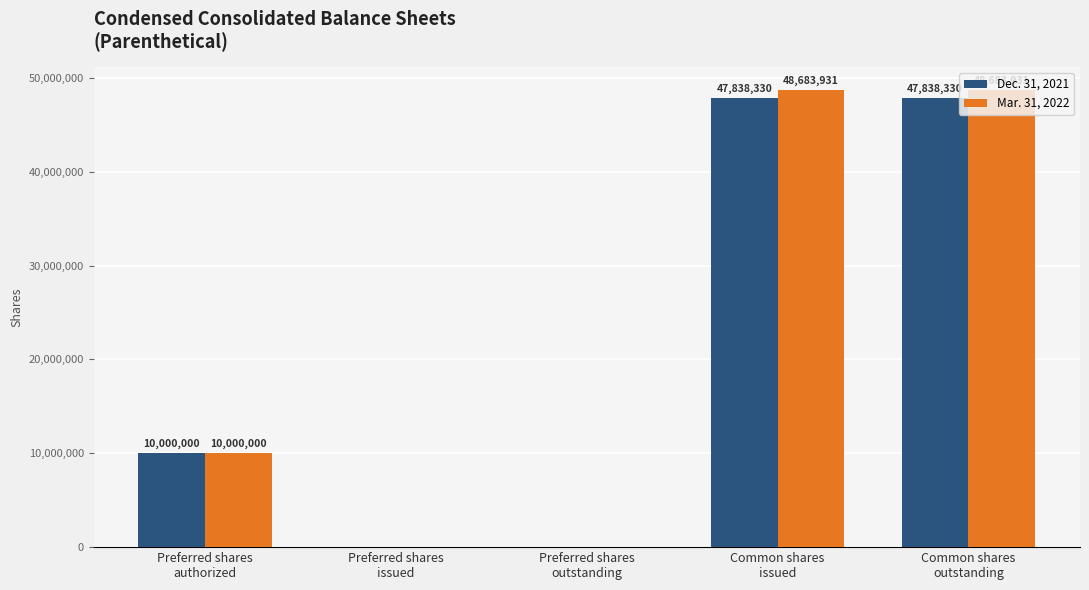

What is the sum of all Mar. 31, 2022 values?

107367862